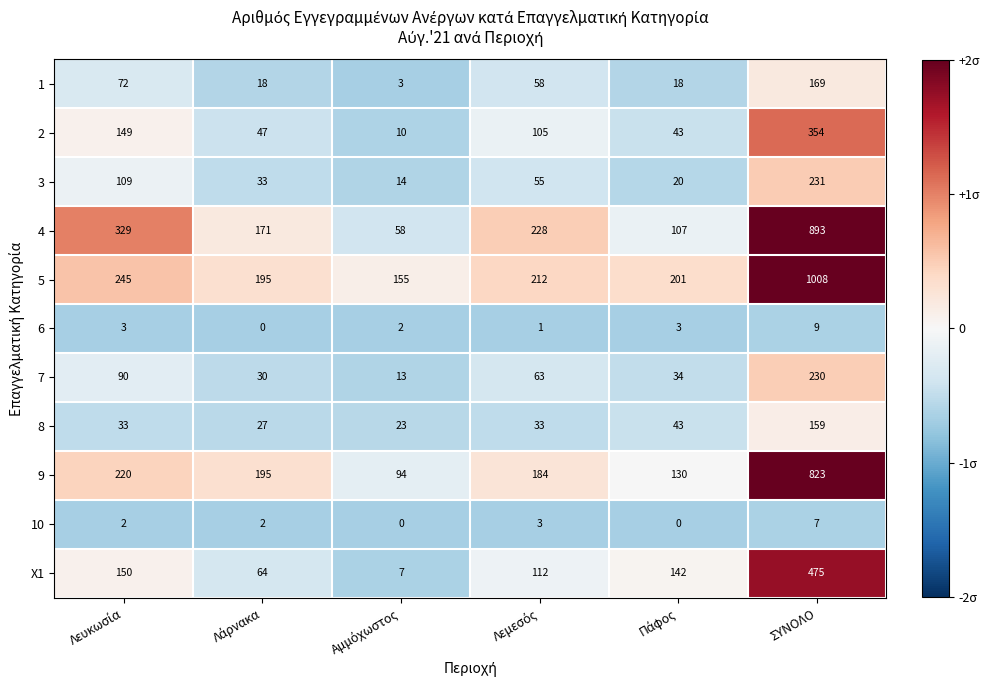

Which category has the highest value in the 6 series?

ΣΥΝΟΛΟ